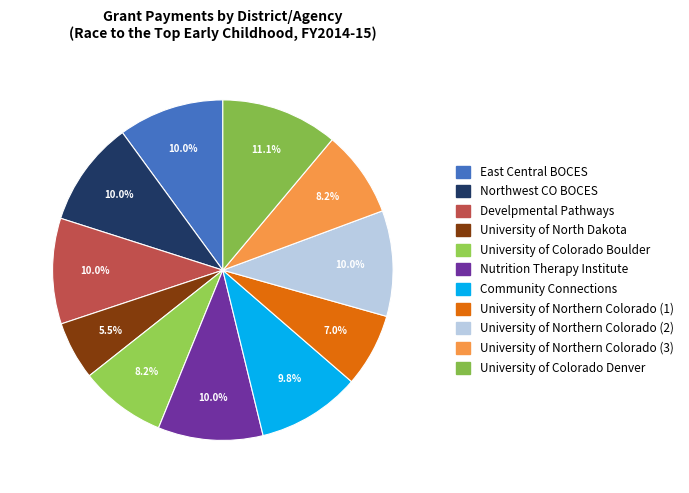

Count the number of slices in the pie.

11